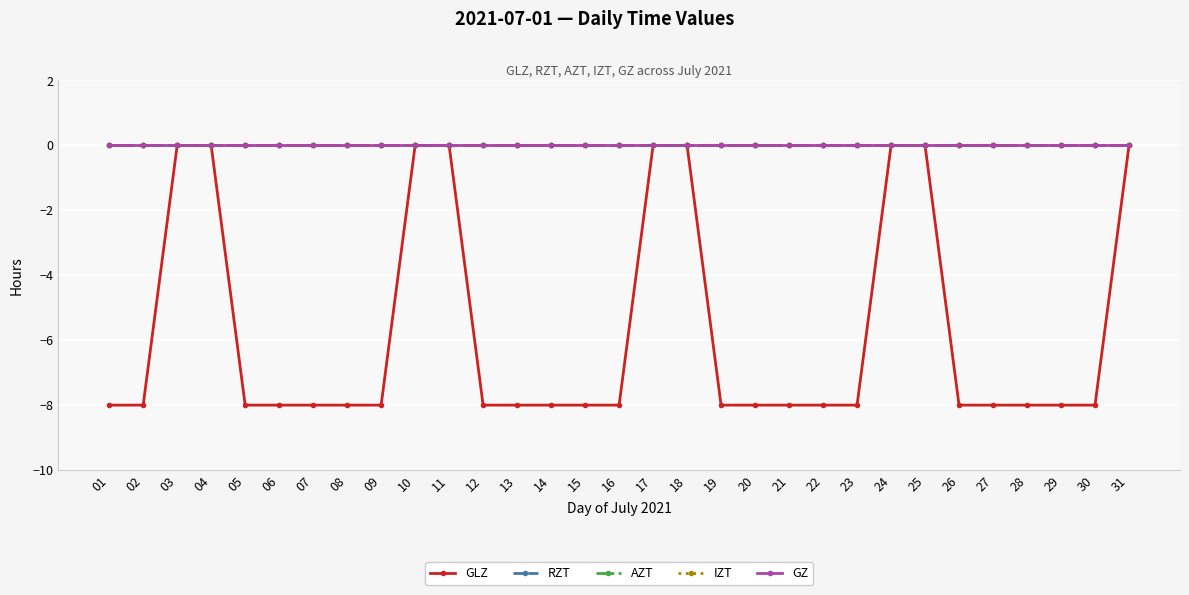

Which series has the largest total across all categories?

RZT